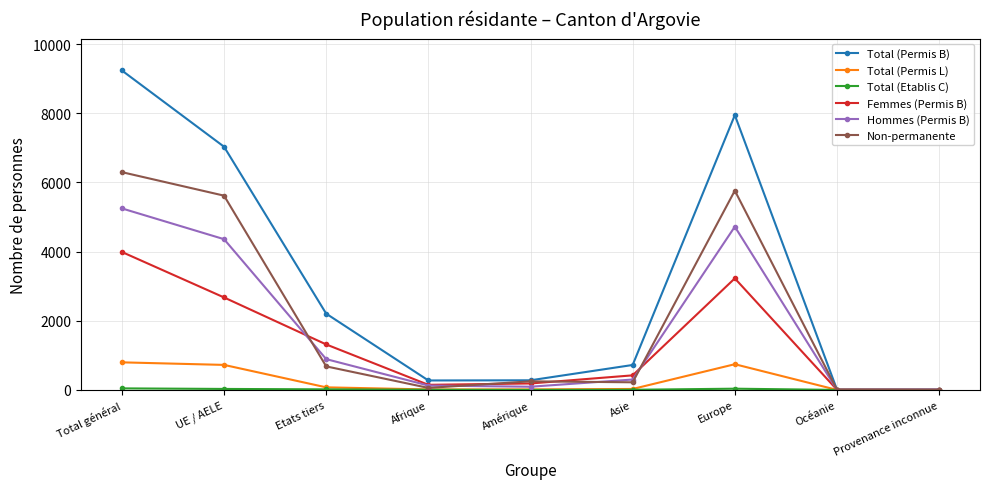

True or false: Hommes (Permis B) has a value of 5249 at Total général.

True